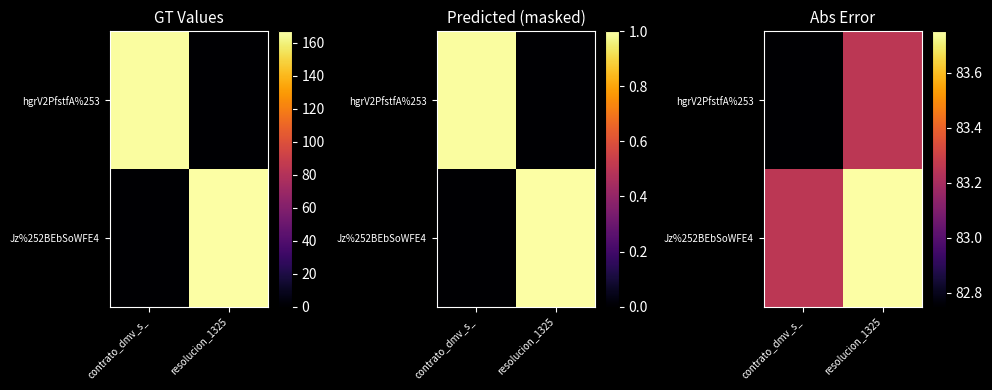

Is the value of Jz%252BEbSoWFE4 at resolucion_1325 greater than the value of hgrV2PfstfA%253 at resolucion_1325?

Yes